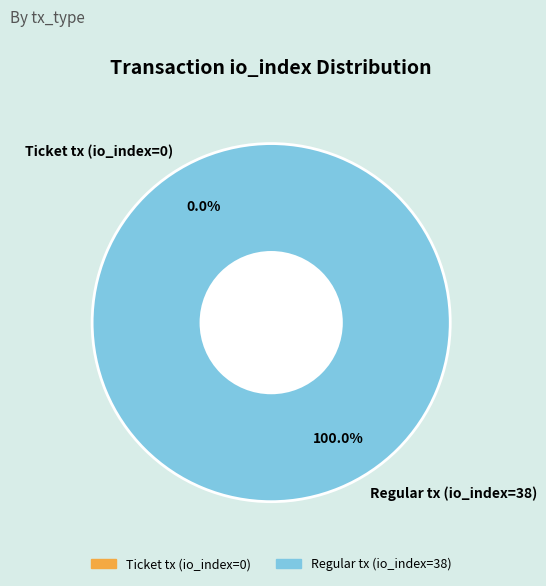

What is the smallest slice in the pie chart?

Ticket tx (io_index=0)